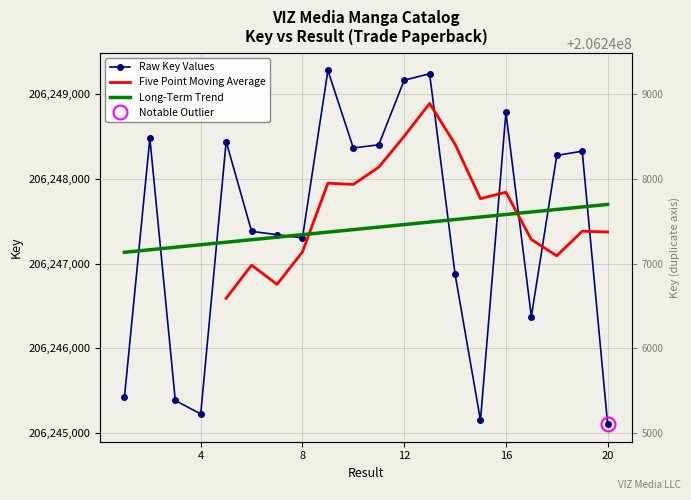

What is the maximum value shown in the chart?

206249281